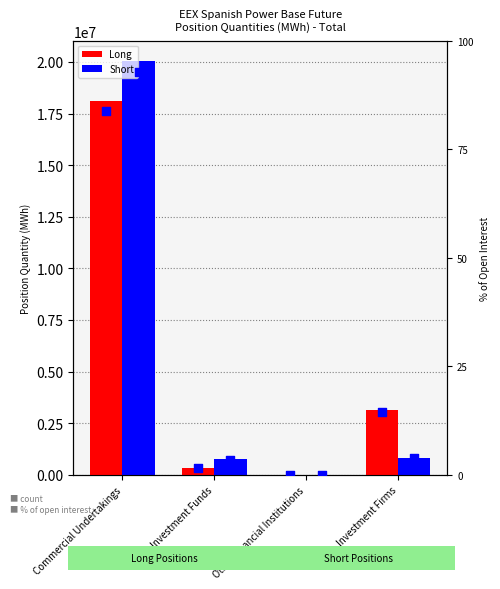

At which category is the sum across all series the highest?

Commercial Undertakings